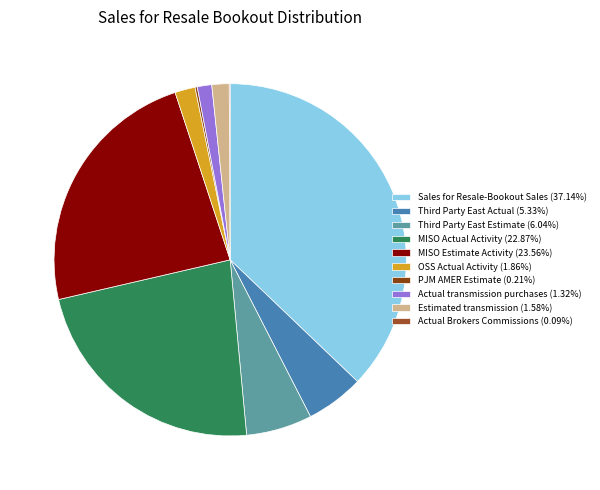

Count the number of slices in the pie.

10